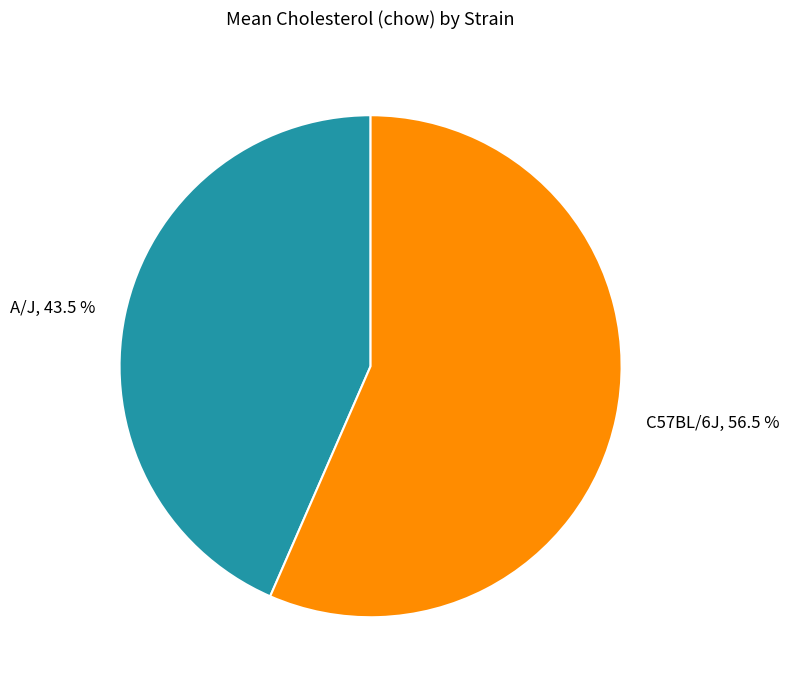

Rank the categories by value from highest to lowest.

C57BL/6J, A/J